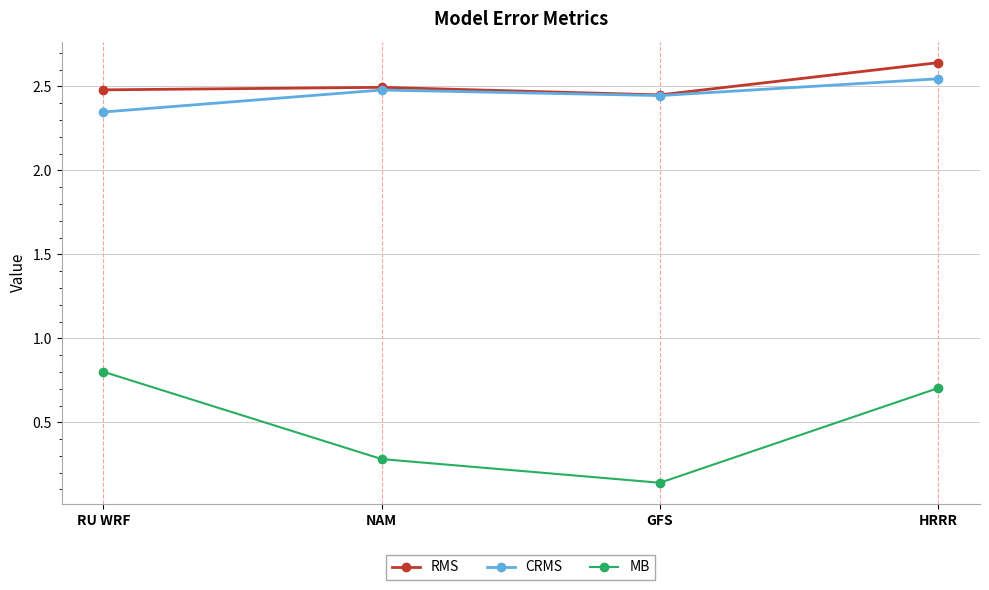

The RMS series shows 2.5 at NAM. True or false?

True